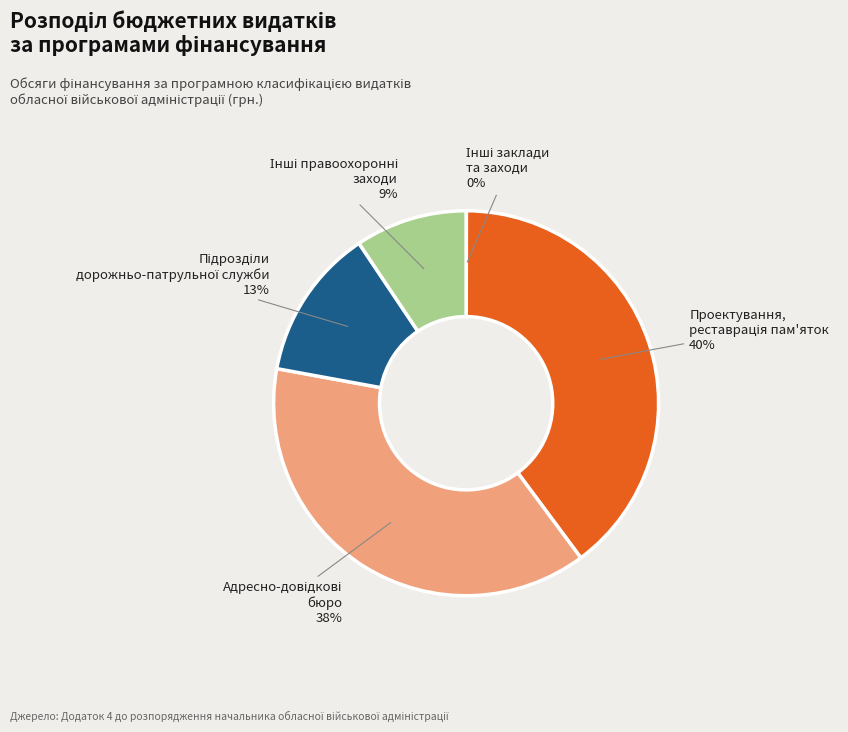

To the nearest percent, what is the difference between the largest and smallest slice percentages?

40%